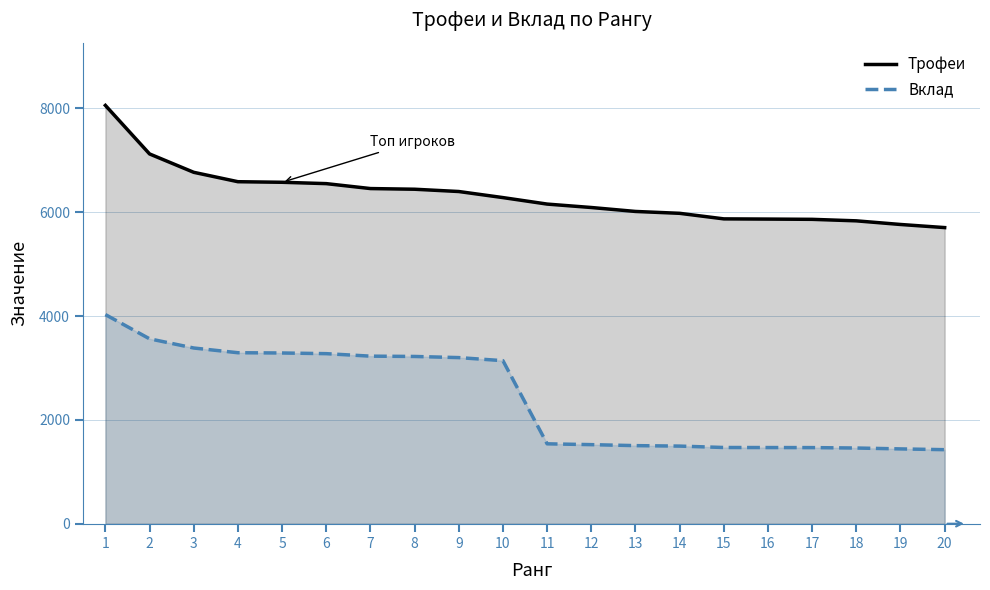

How many values in the Трофеи series exceed 6283?

9